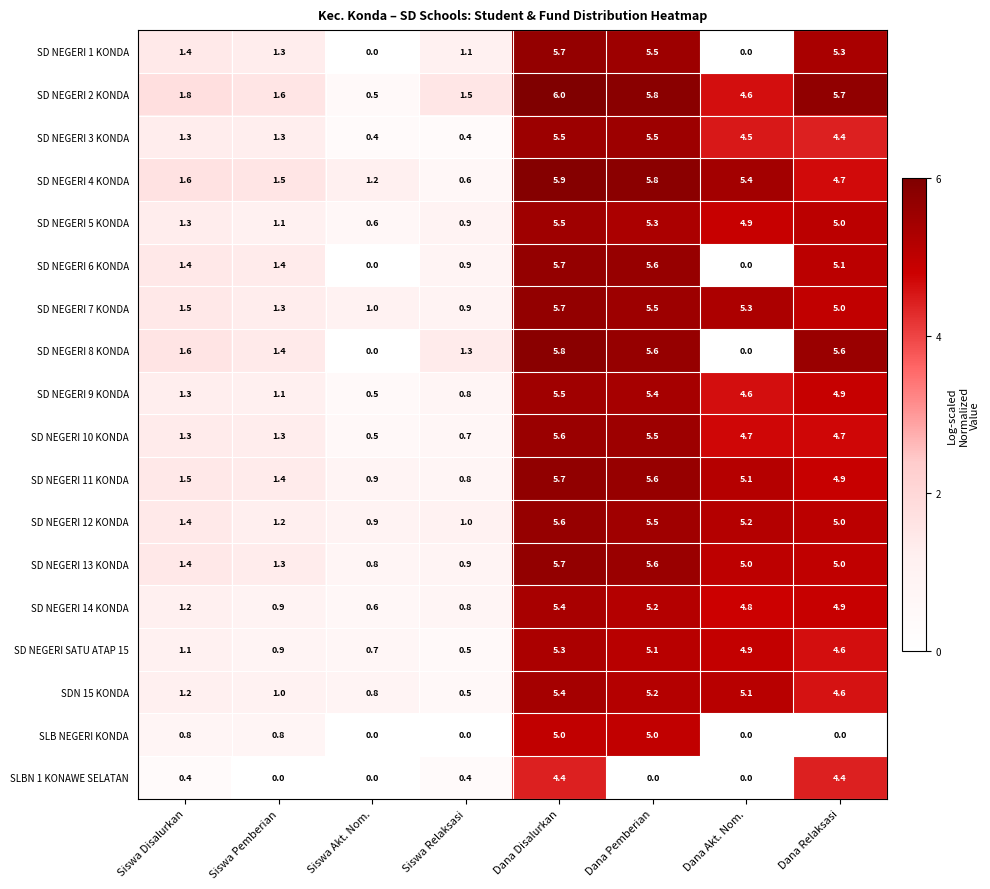

What is the spread (max minus min) of values at Dana Relaksasi?

5.7